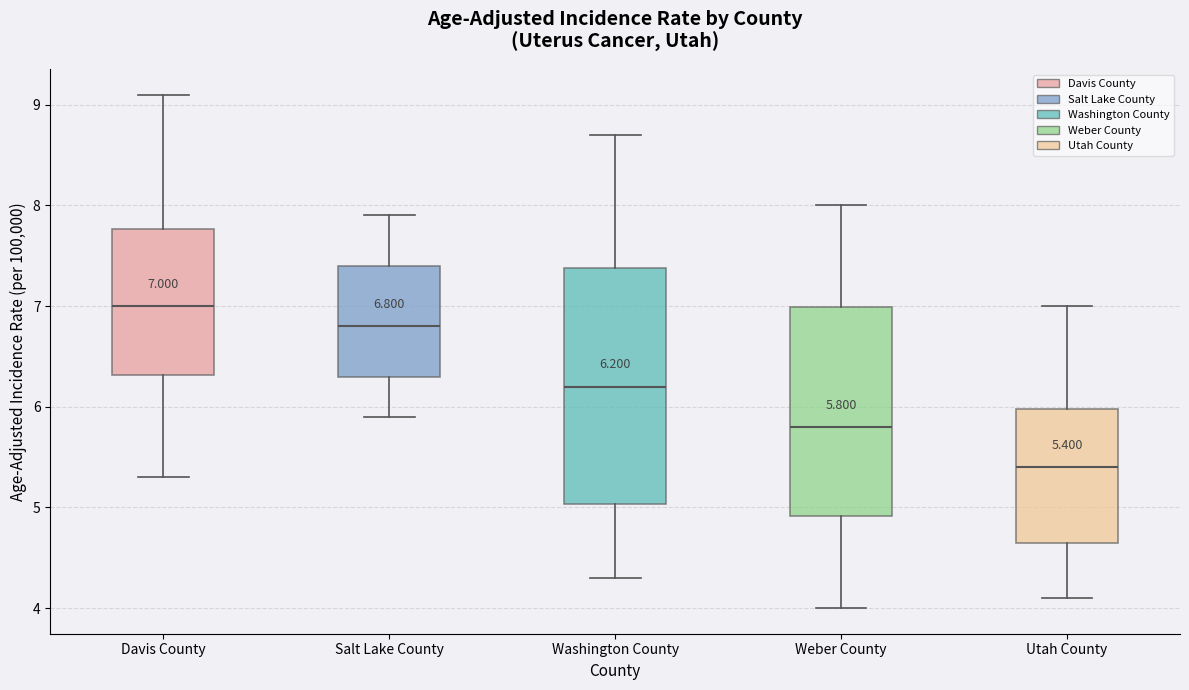

Comparing the boxes themselves (not the whiskers), which one is the tallest?

Washington County